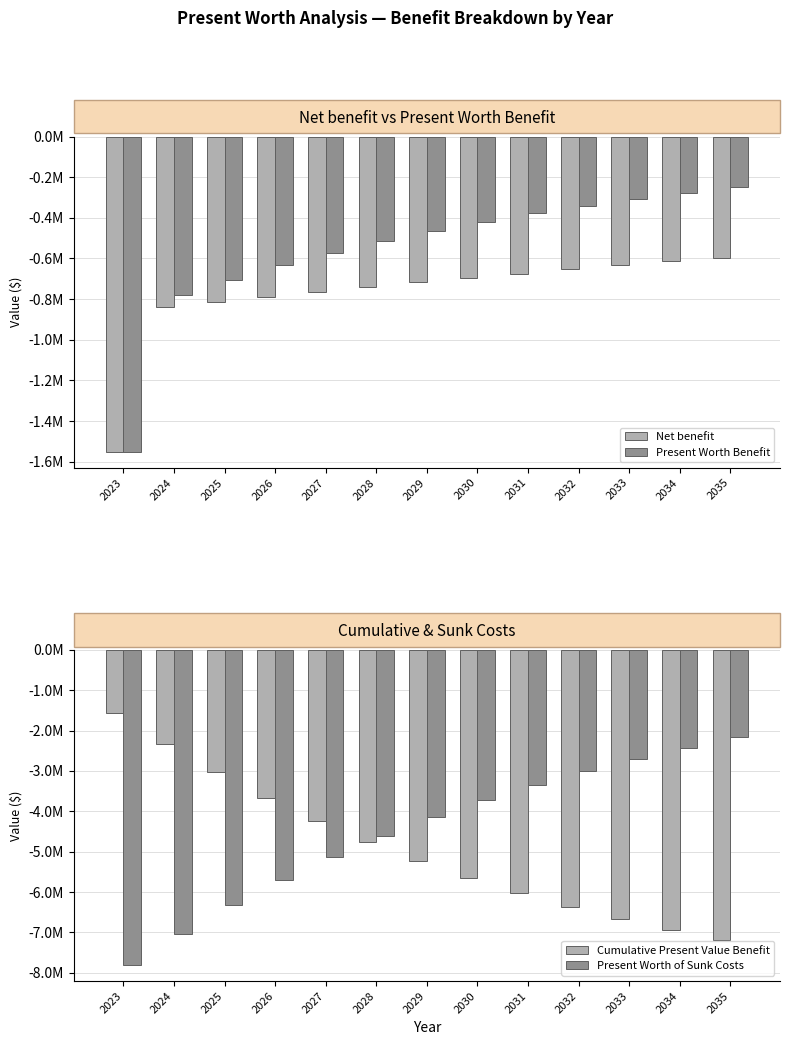

At which category is the sum across all series the highest?

2035